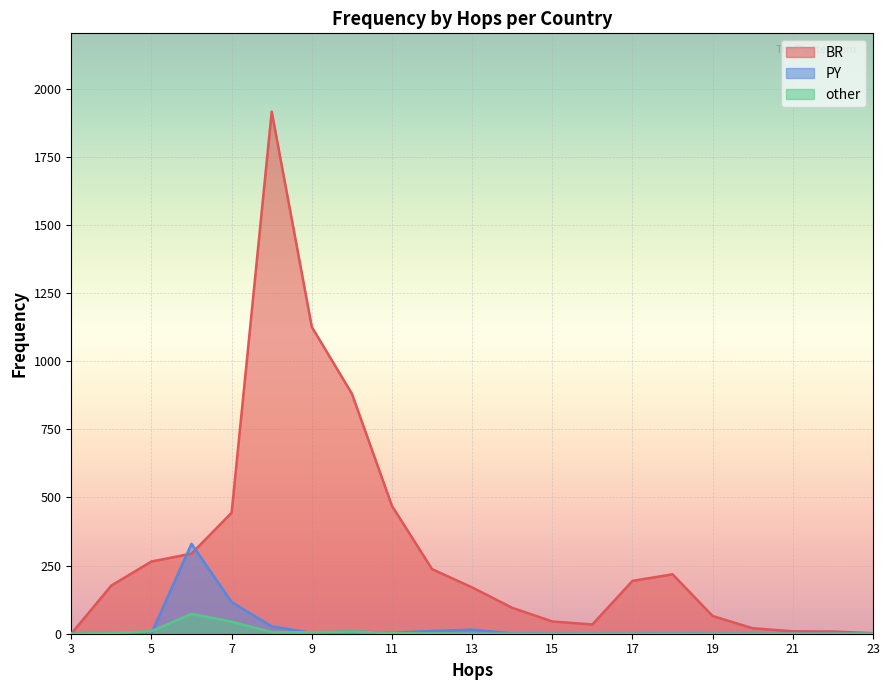

What are all the series names shown in the legend?

BR, PY, other